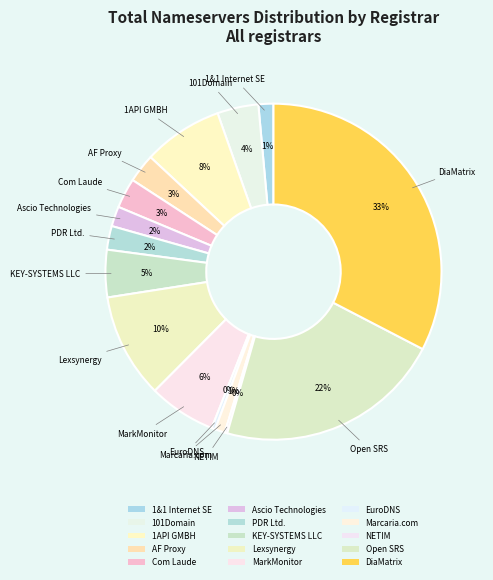

Does any single category account for the majority?

No